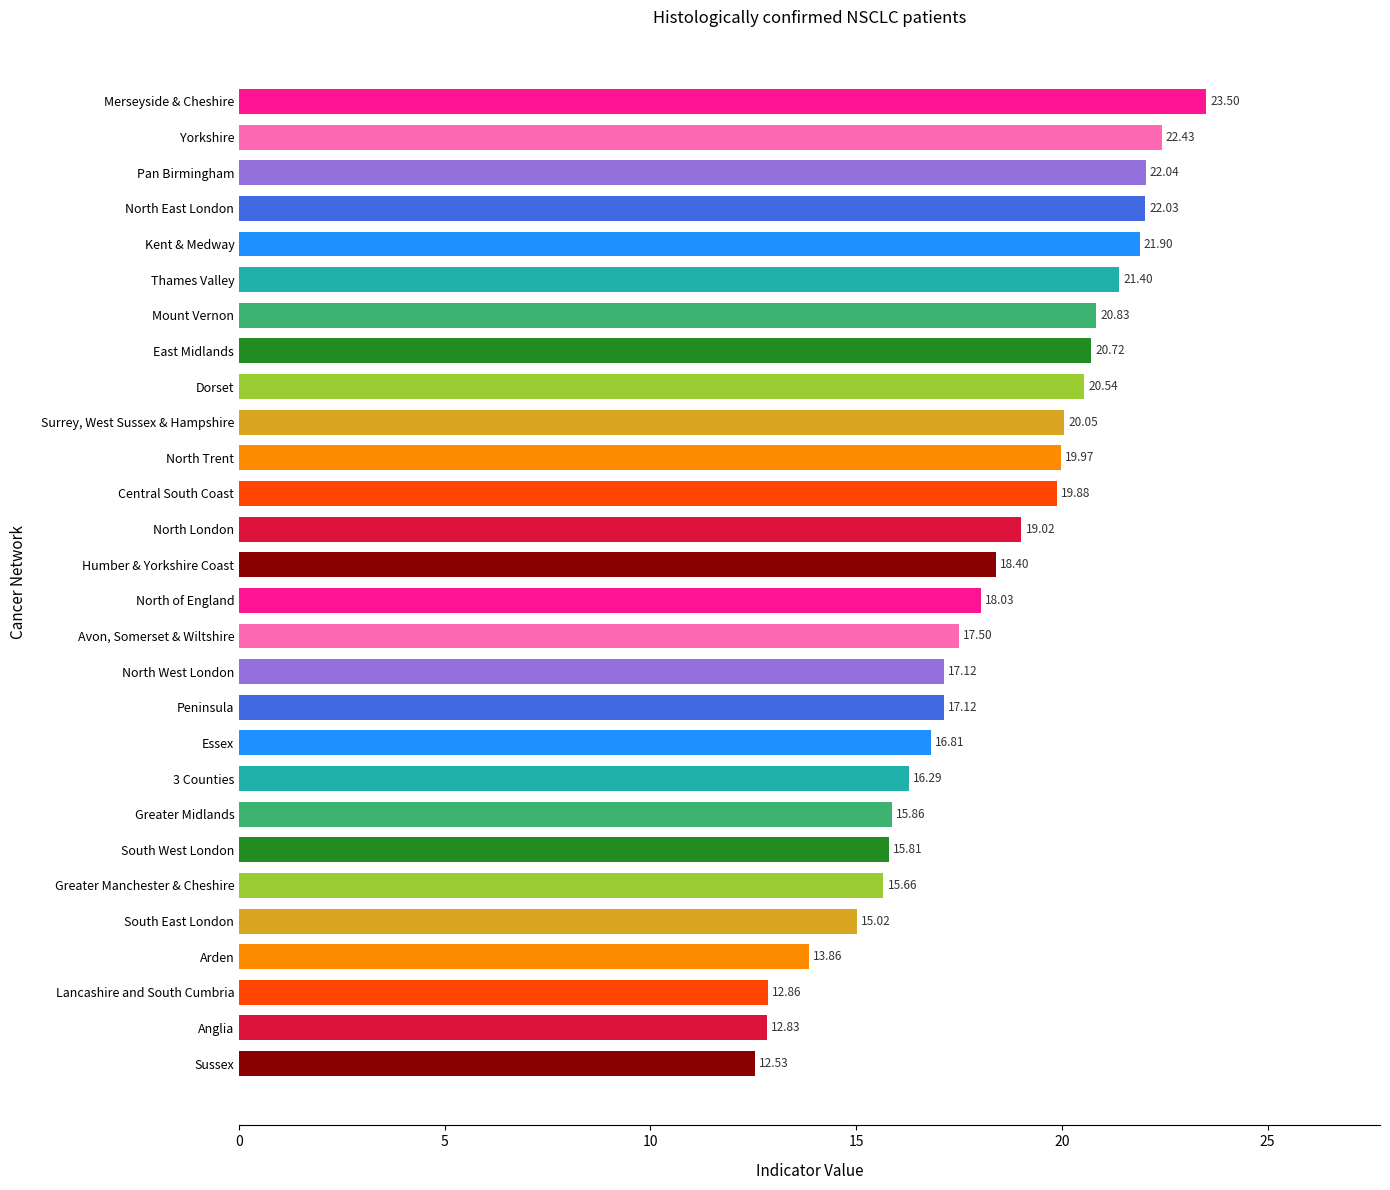

At which category does the chart reach its peak across all series?

Merseyside & Cheshire